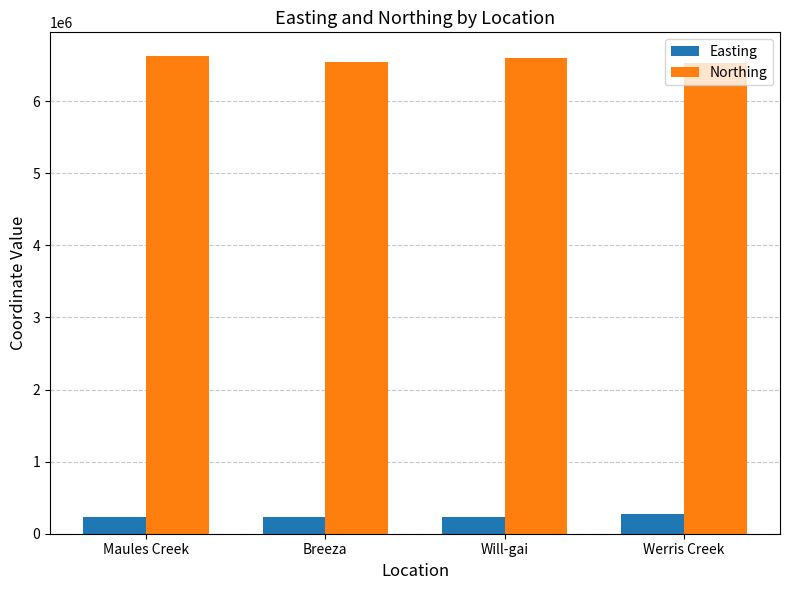

How many bars are there in each group?

2